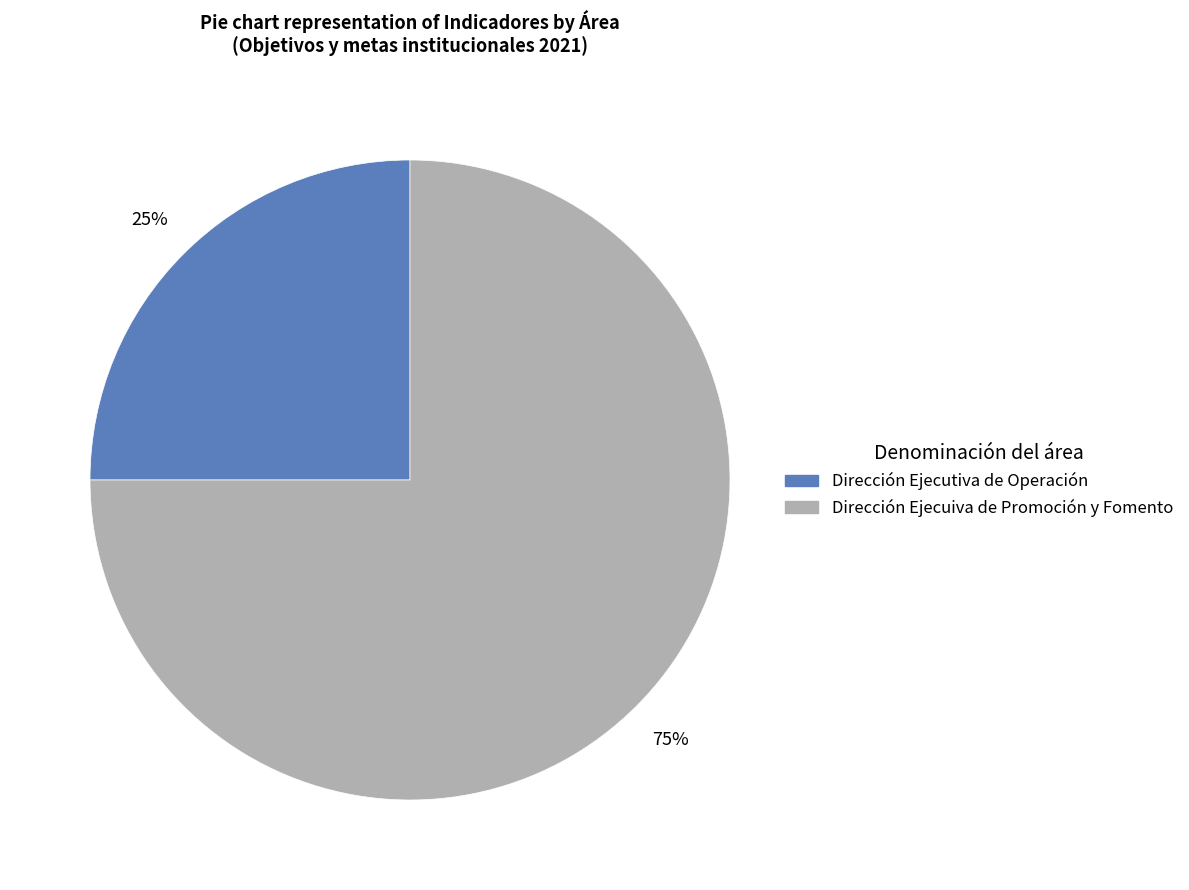

What percentage is the Dirección Ejecuiva de Promoción y Fomento slice, to the nearest percent?

75%